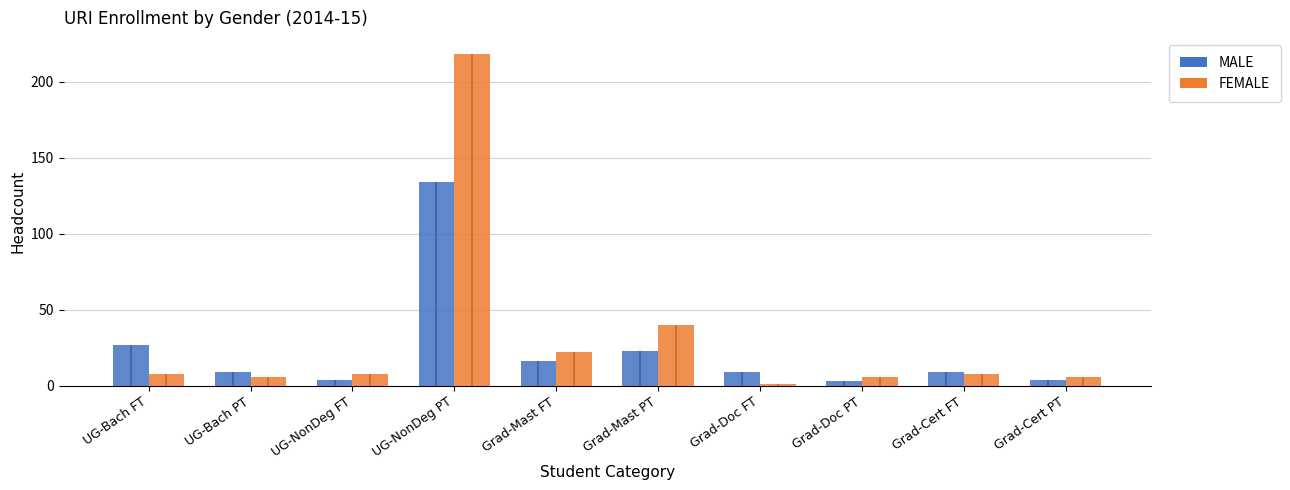

Are the bars horizontal?

No